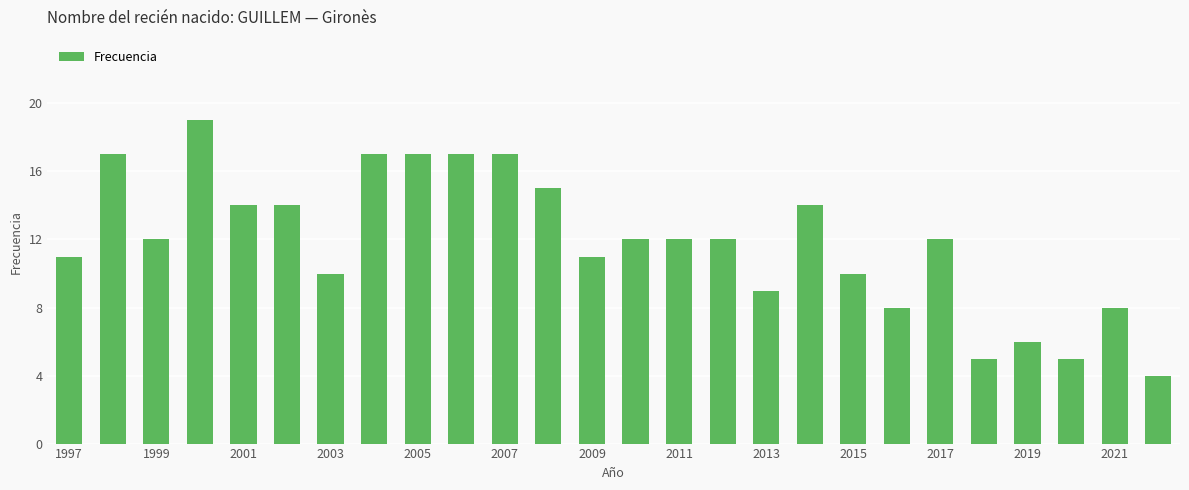

What is the sum of all values?

308